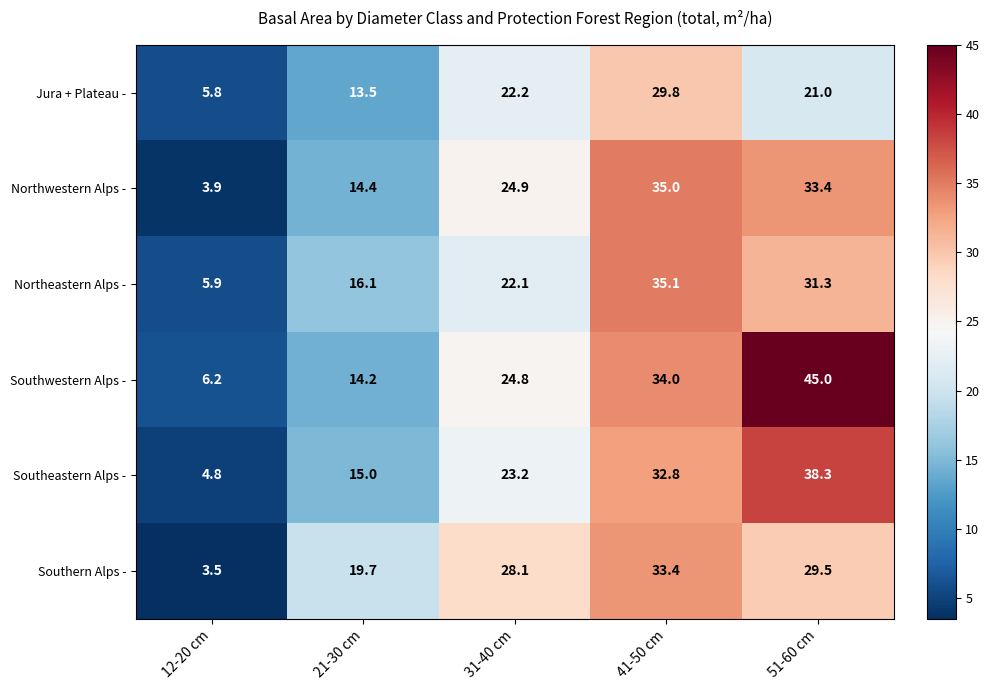

Which series changed the most between 12-20 cm and 31-40 cm?

Southern Alps -